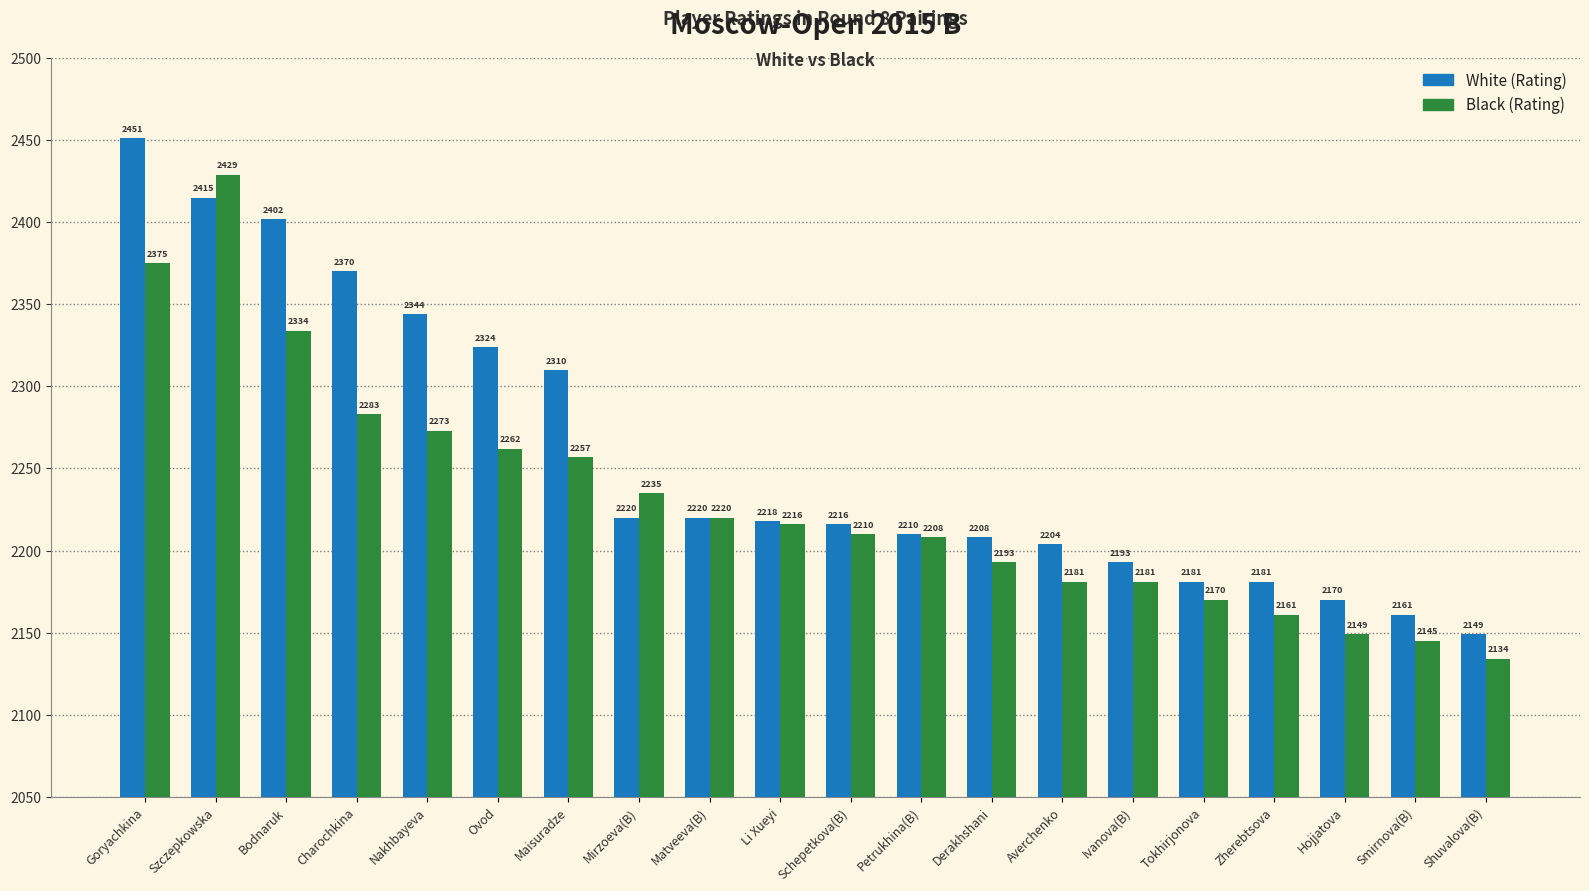

At Smirnova(B), list the series in order from largest to smallest.

White (Rating), Black (Rating)